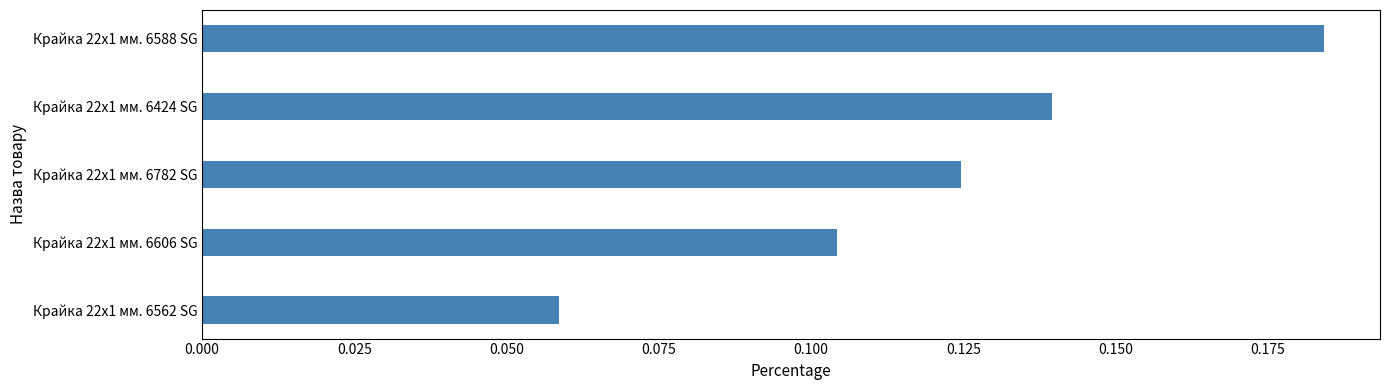

Which label corresponds to the smallest value in the chart?

Крайка 22x1 мм. 6562 SG